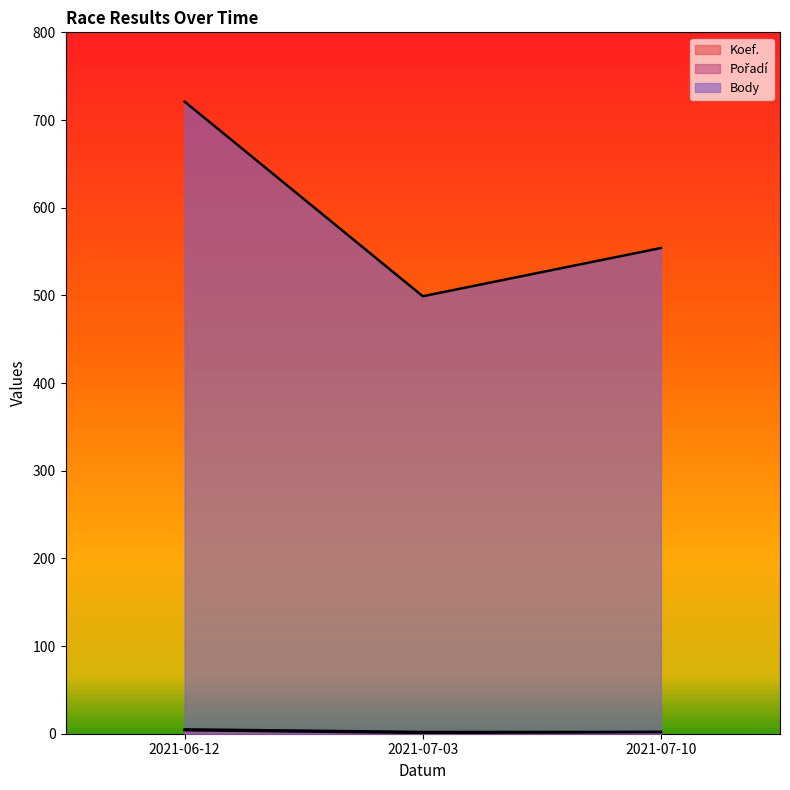

What is the label of the 3rd point from the left?

2021-07-10